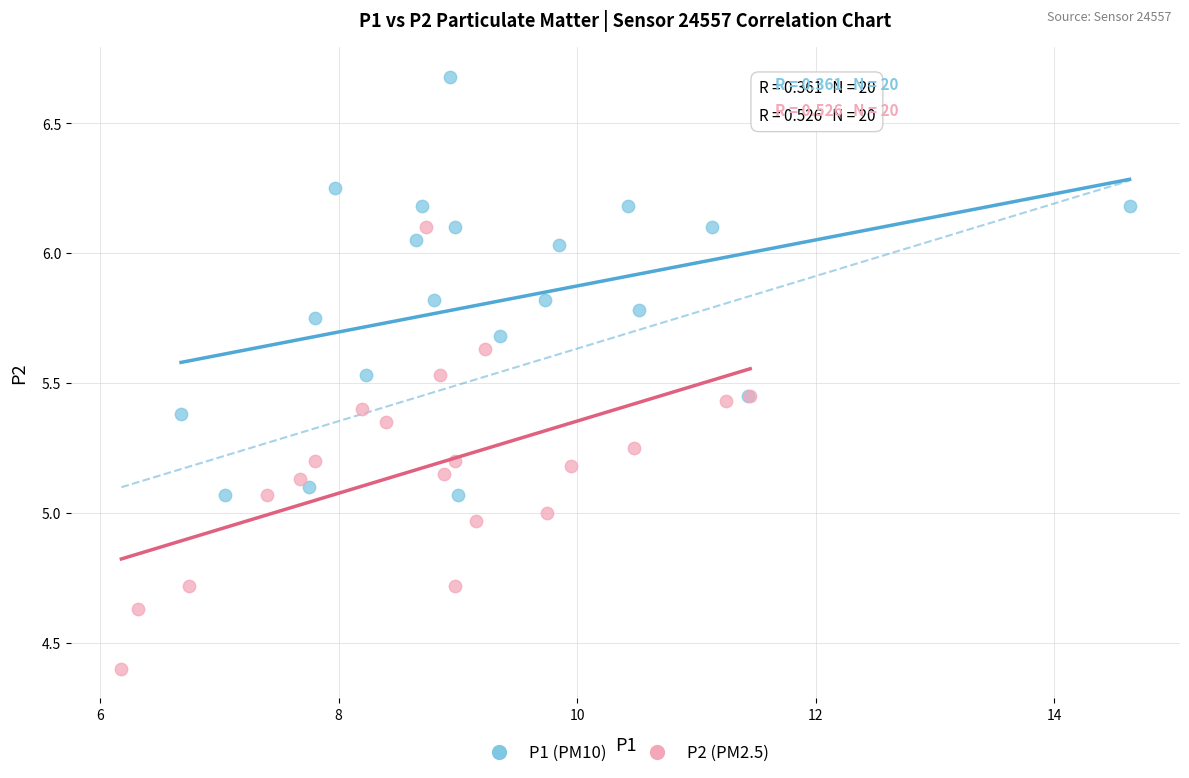

Which series reaches the maximum Y coordinate?

P1 (PM10)